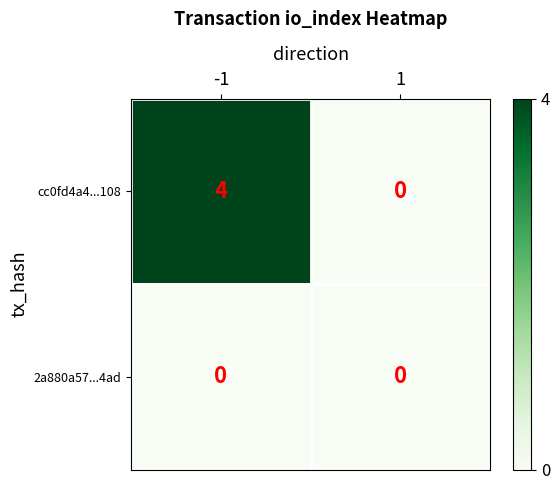

What is the approximate value of cc0fd4a4...108 at -1?

4